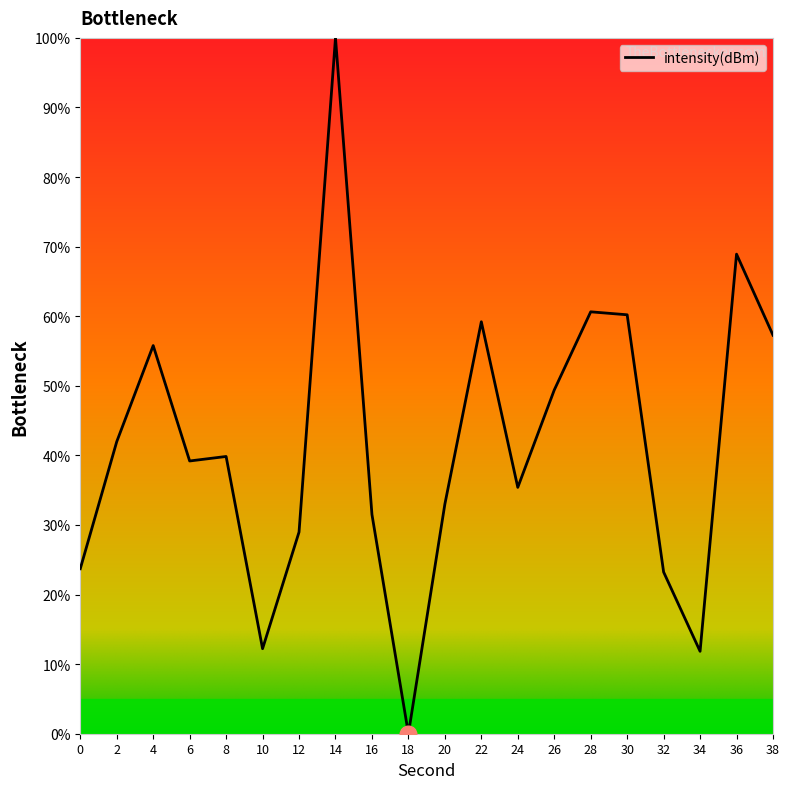

What is the difference between the values at 18 and 38?

57.3